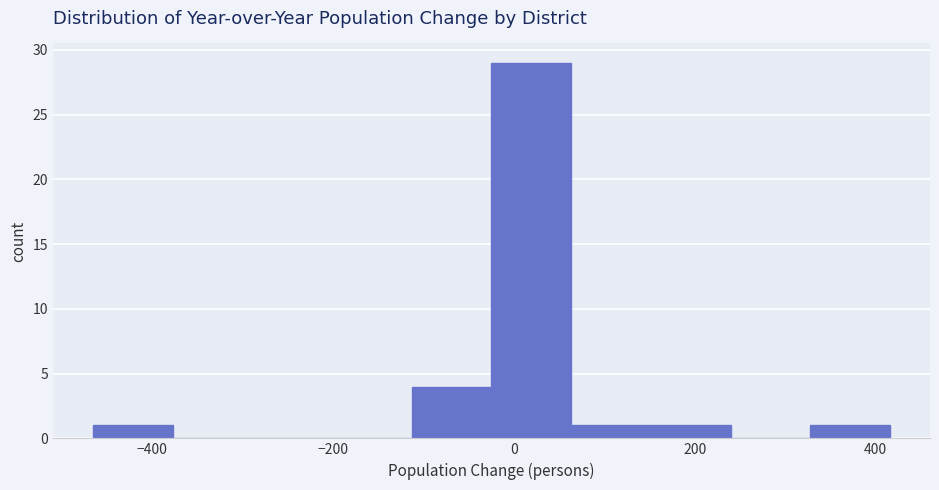

Reading left to right, transcribe this chart: for each bar, give the range it covers on the x-axis and its height. Neither the bar edges nor the heights are printed on the chart, so give them approximately, as read against the axes.

-460 to -380: 1
-380 to -280: 0
-280 to -200: 0
-200 to -120: 0
-120 to -20: 4
-20 to 60: 29
60 to 160: 1
160 to 240: 1
240 to 320: 0
320 to 420: 1